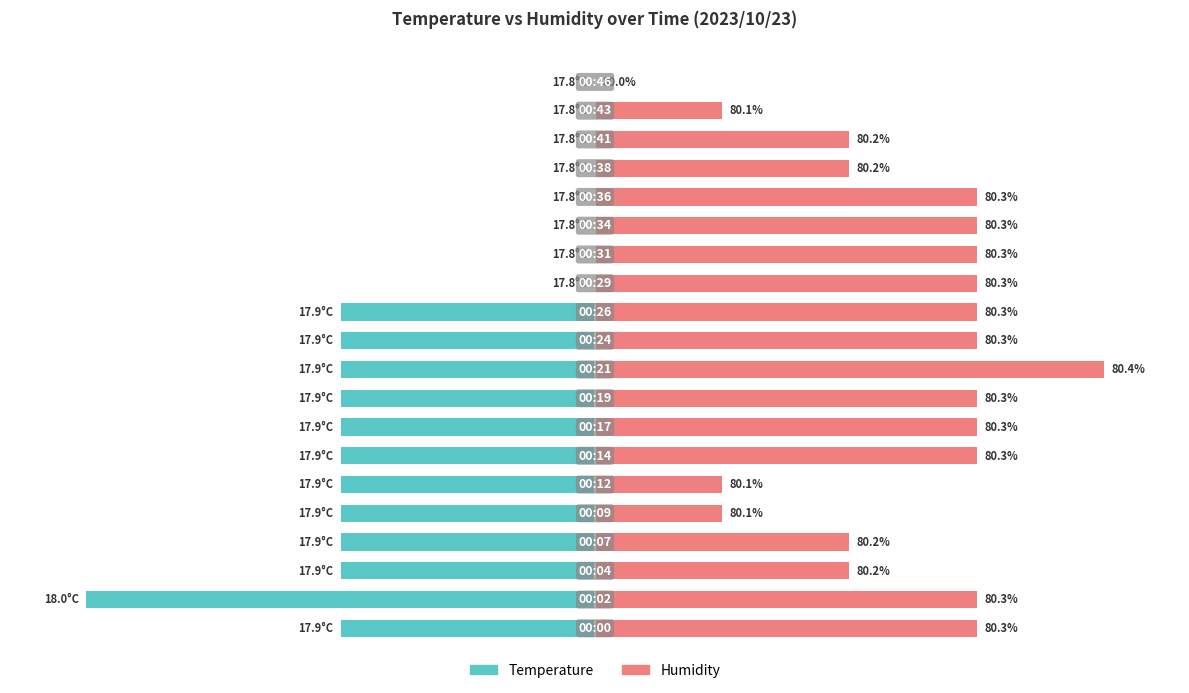

What are all the series names shown in the legend?

Temperature, Humidity